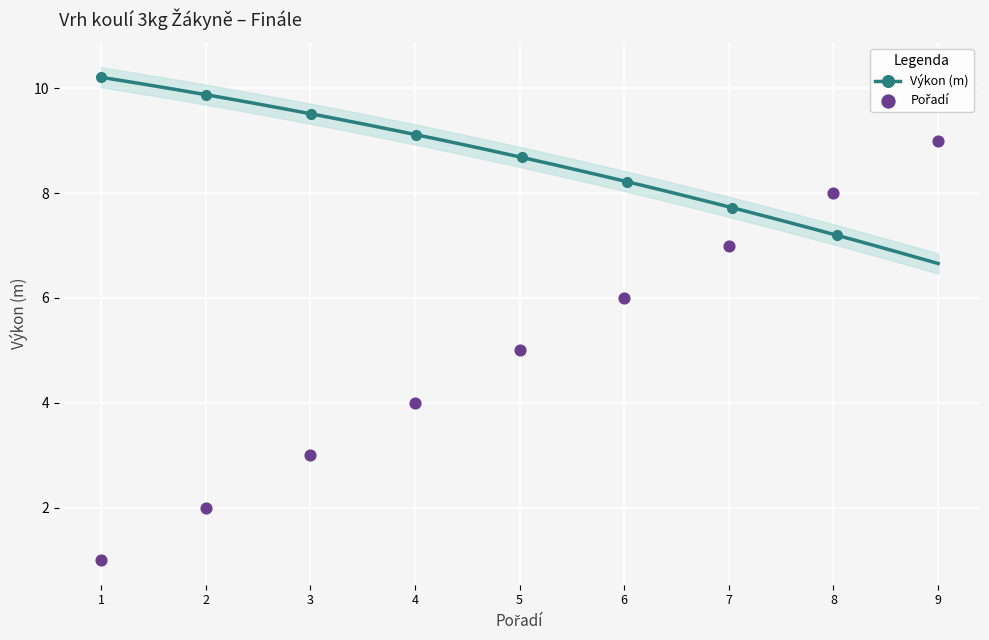

What is the minimum value for Výkon (m)?

6.7